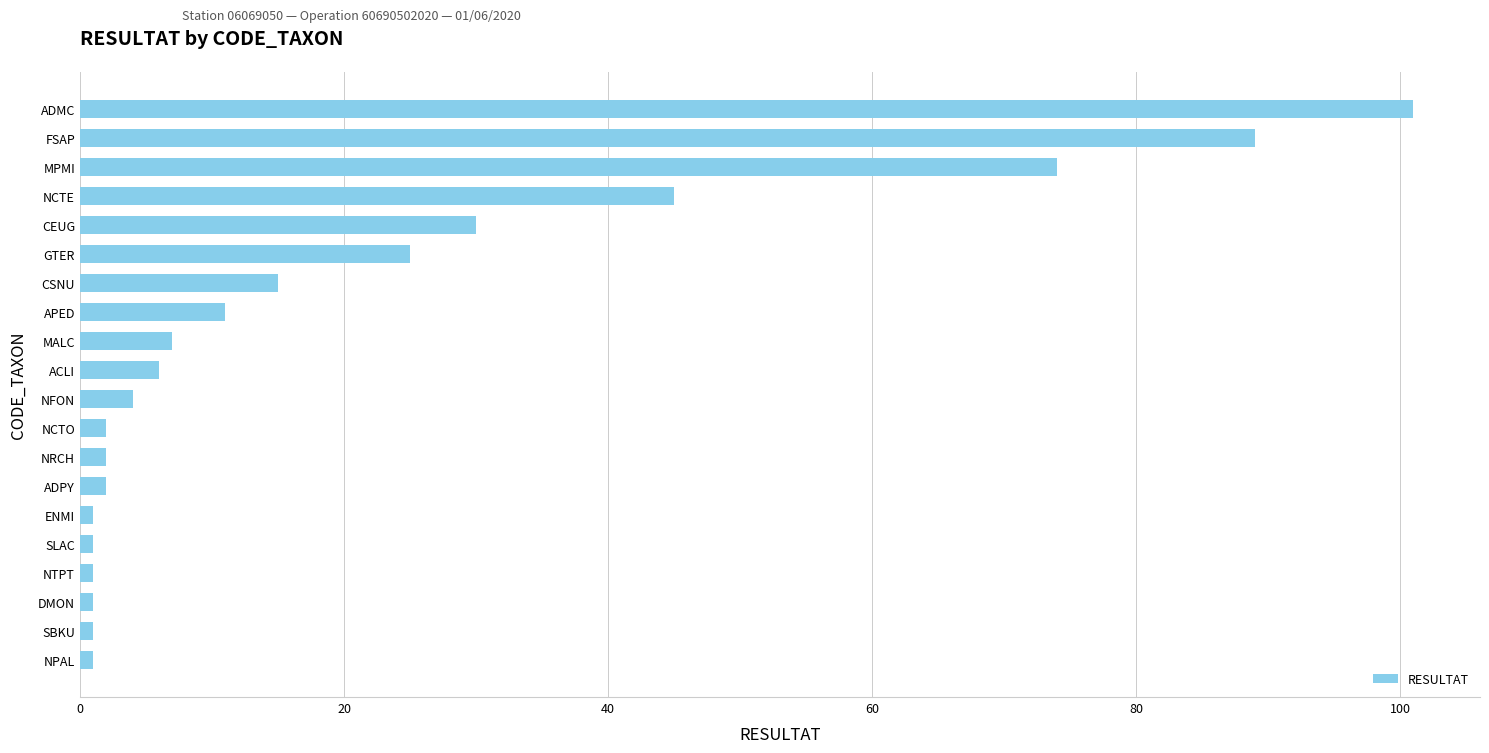

What is the difference between the maximum and minimum values?

100